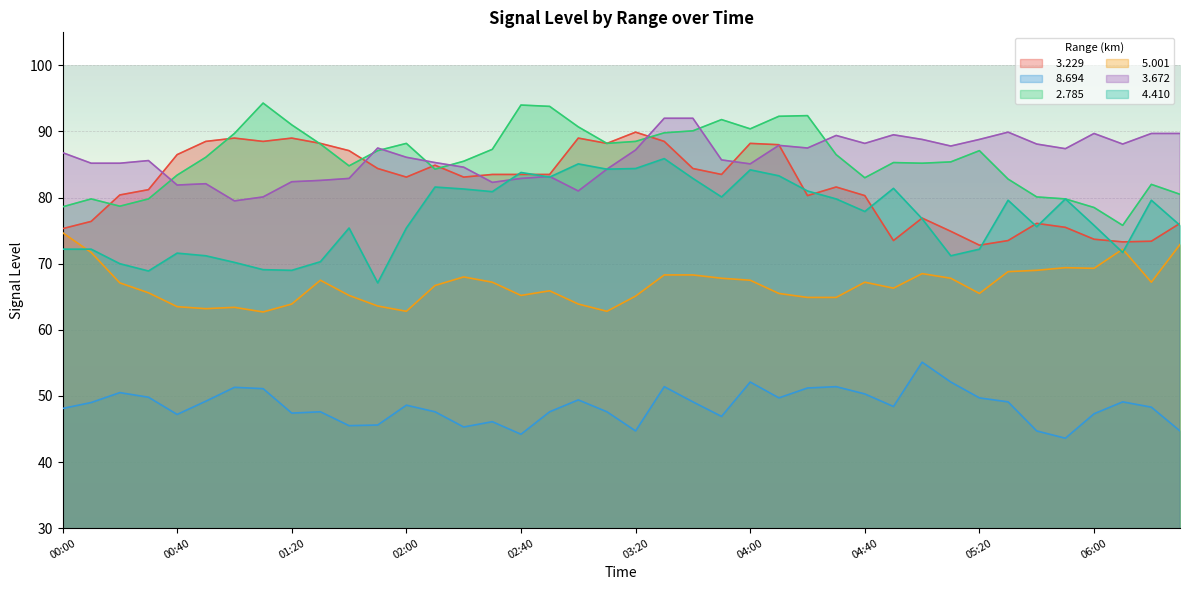

At which category does the chart reach its peak across all series?

01:10